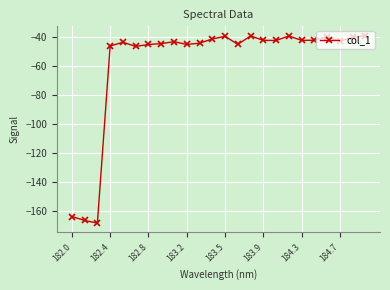

True or false: there are more than 0 points higher than both neighbors.

True